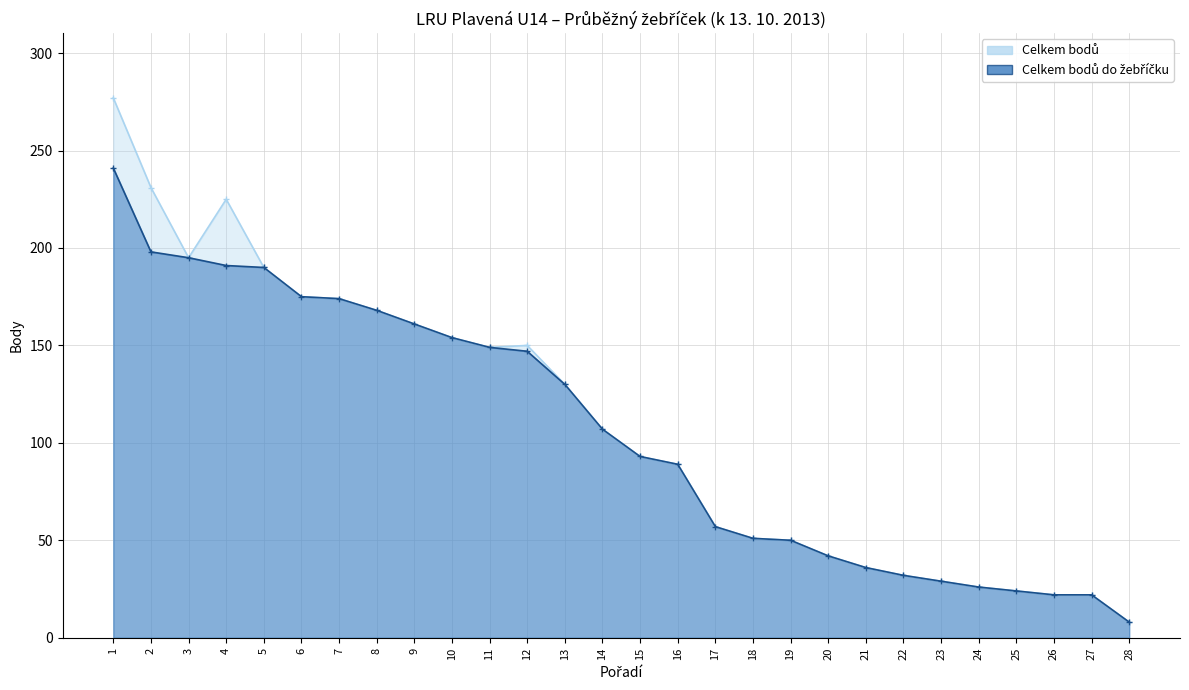

How many lines are shown in the chart?

2